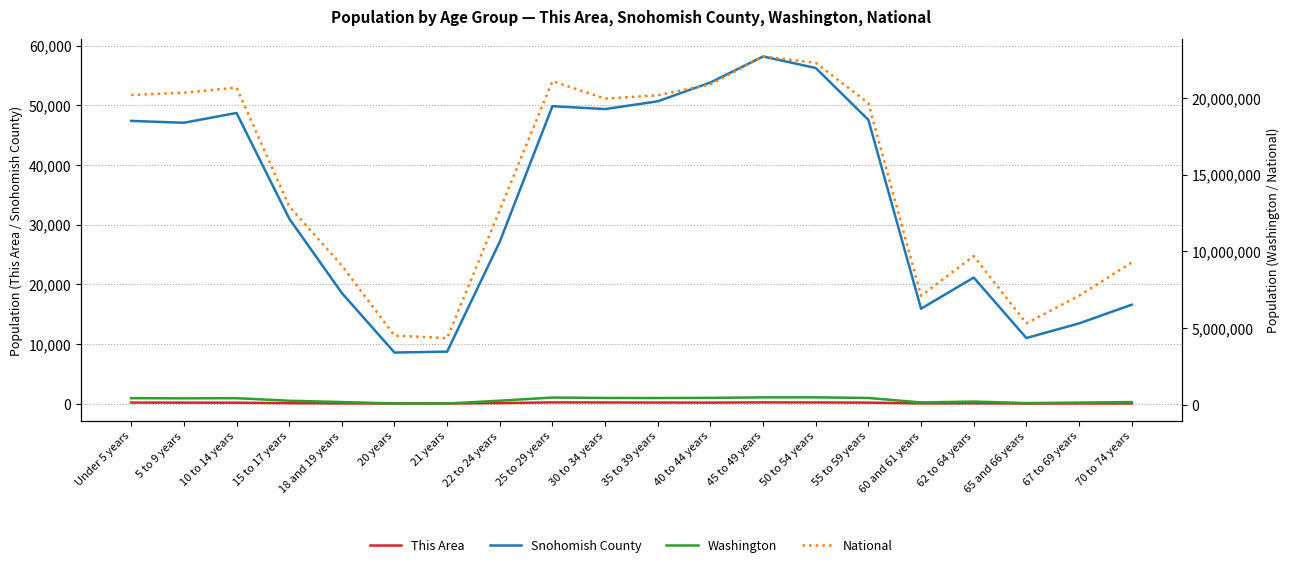

At 5 to 9 years, list the series in order from smallest to largest.

This Area, Snohomish County, Washington, National